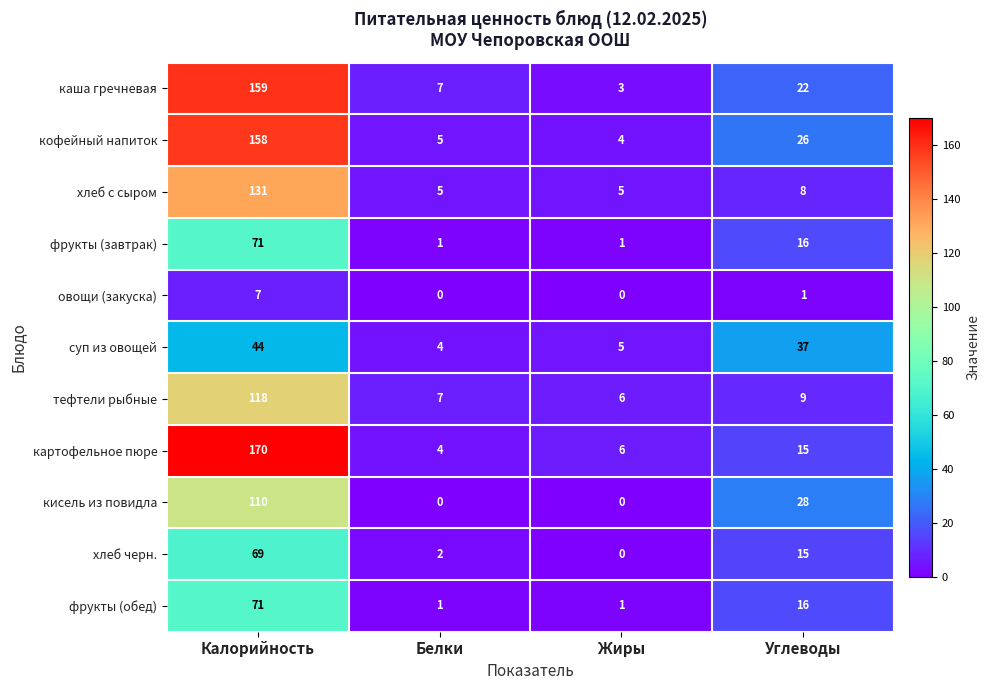

What is the sum of the хлеб с сыром values at Белки and Жиры?

10